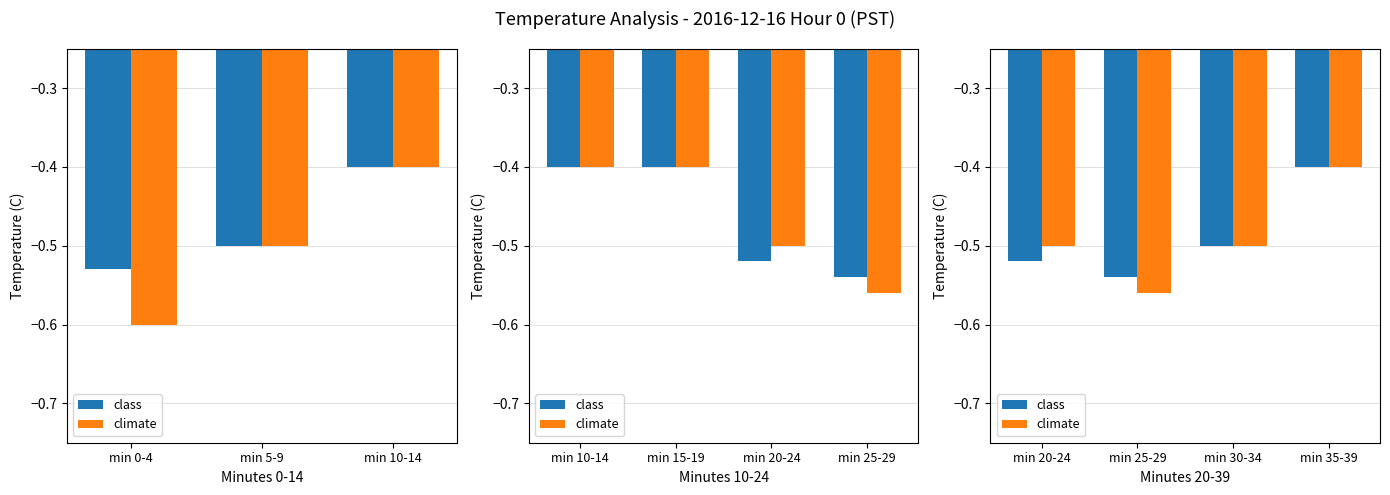

Between min 30-34 and min 35-39, which series saw the biggest shift?

class